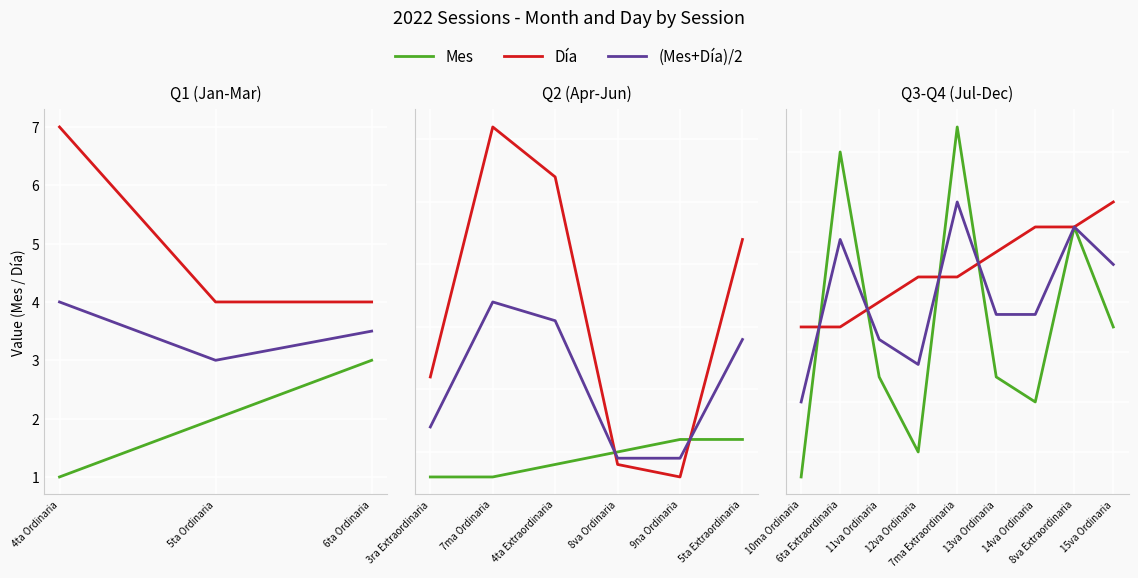

The value of Mes at 8va Extraordinaria is 14.7. True or false?

False